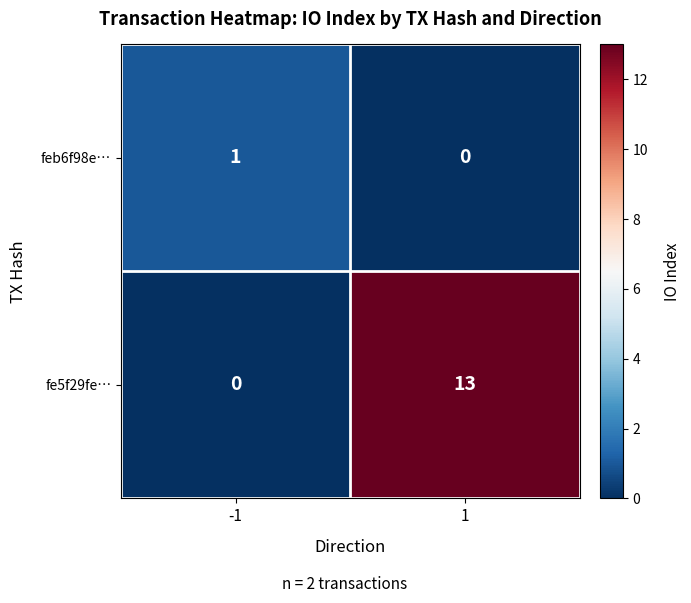

Is it true that feb6f98e… equals 0 at 1?

True